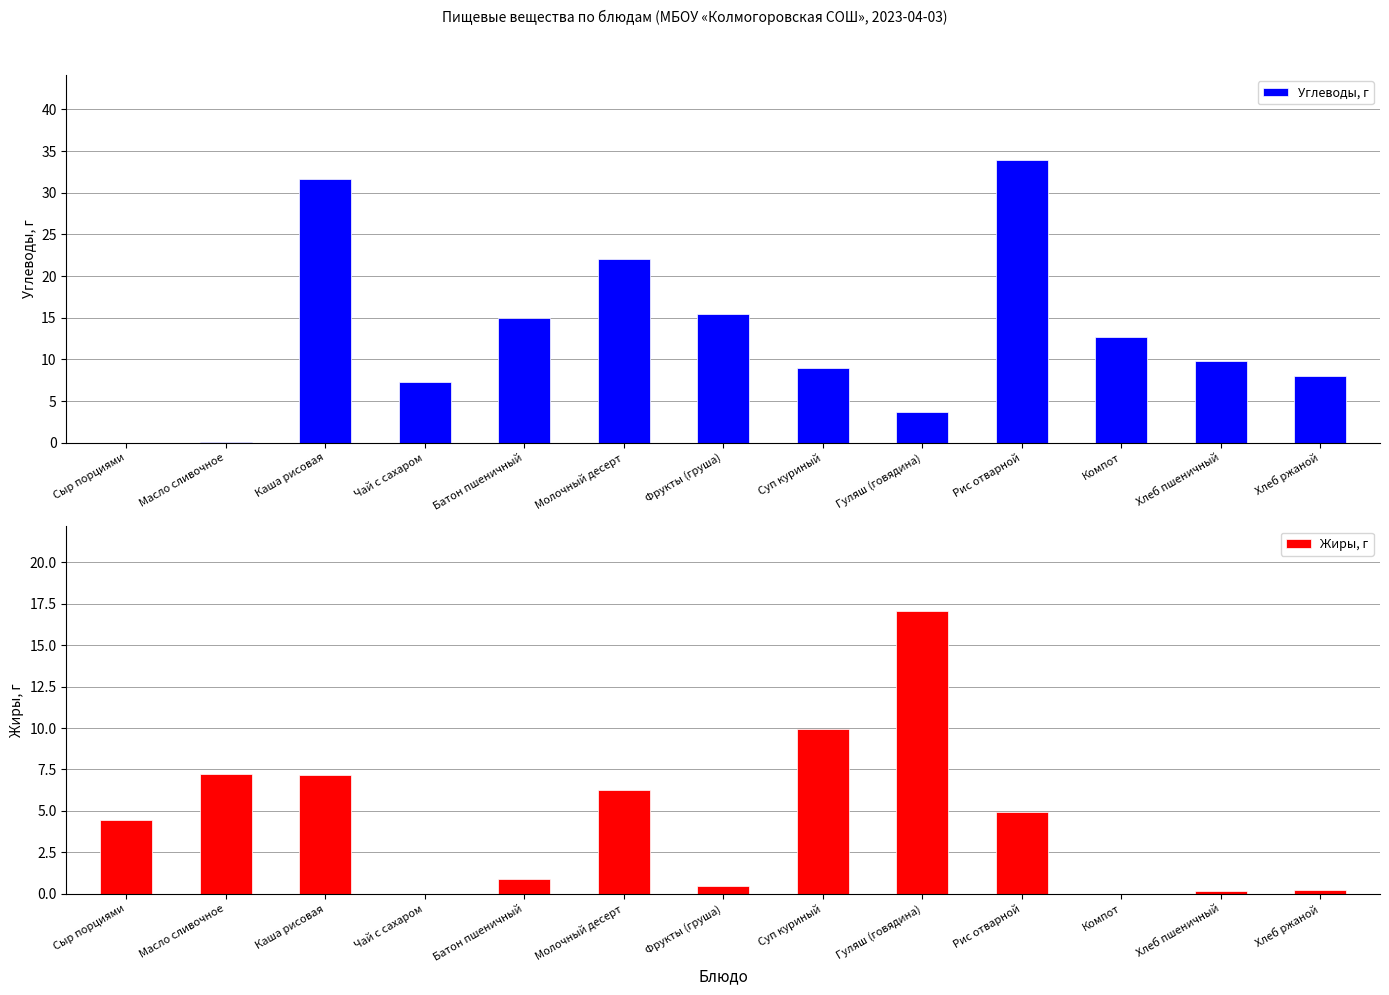

Is it true that Углеводы, г equals 12.7 at Компот?

True